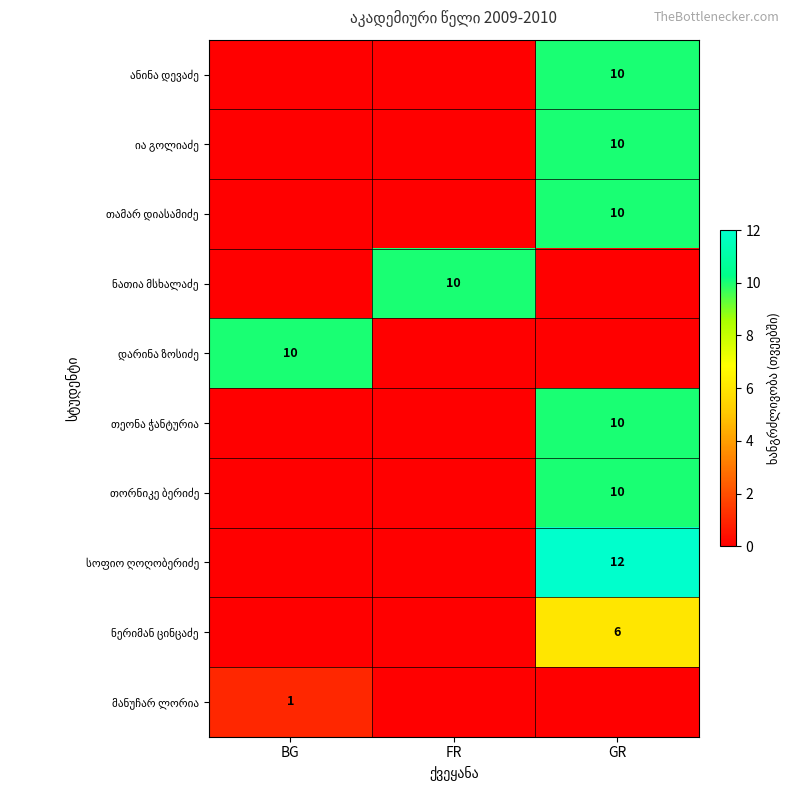

What is the spread (max minus min) of values at FR?

10